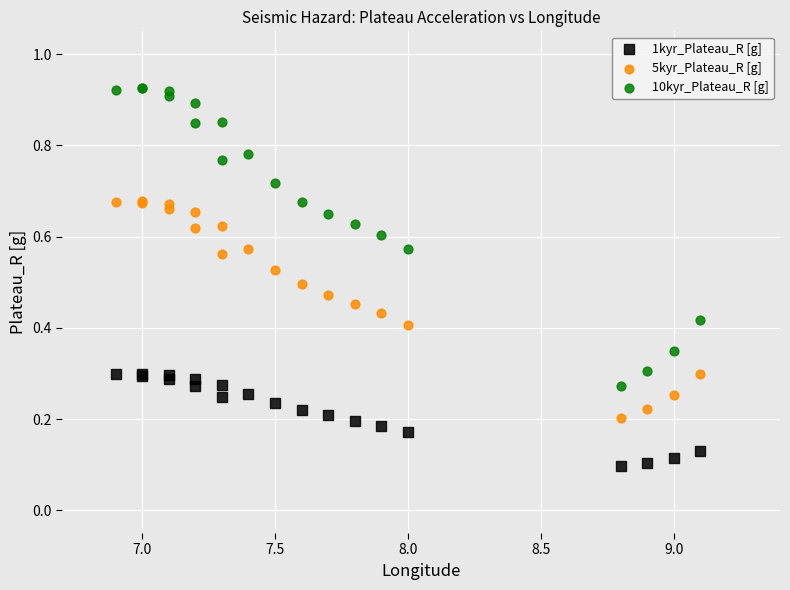

Which series has the widest spread of Y values?

10kyr_Plateau_R [g]